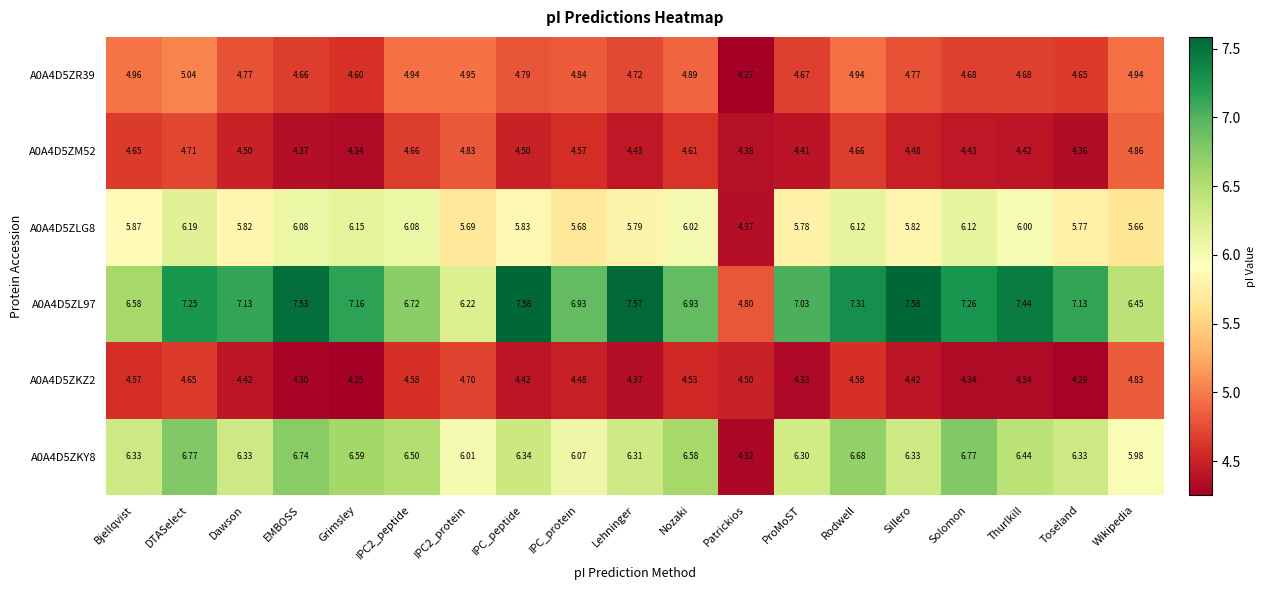

Is the value of A0A4D5ZL97 at Nozaki greater than the value of A0A4D5ZKZ2 at Bjellqvist?

Yes